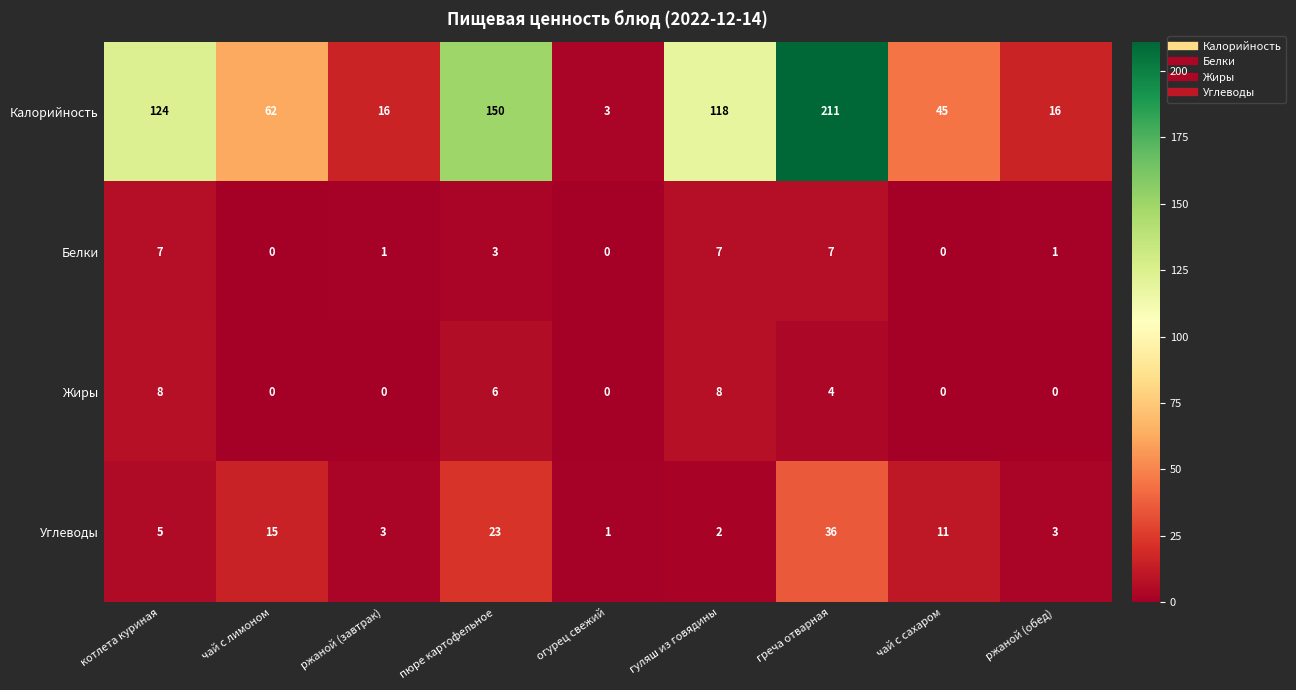

True or false: Калорийность has a value of 6 at ржаной (завтрак).

False